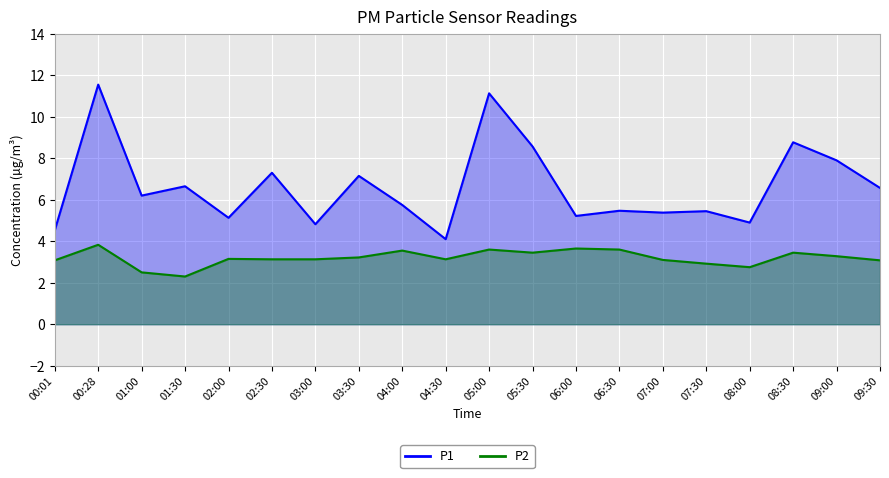

True or false: P2 and P1 cross at least once.

False